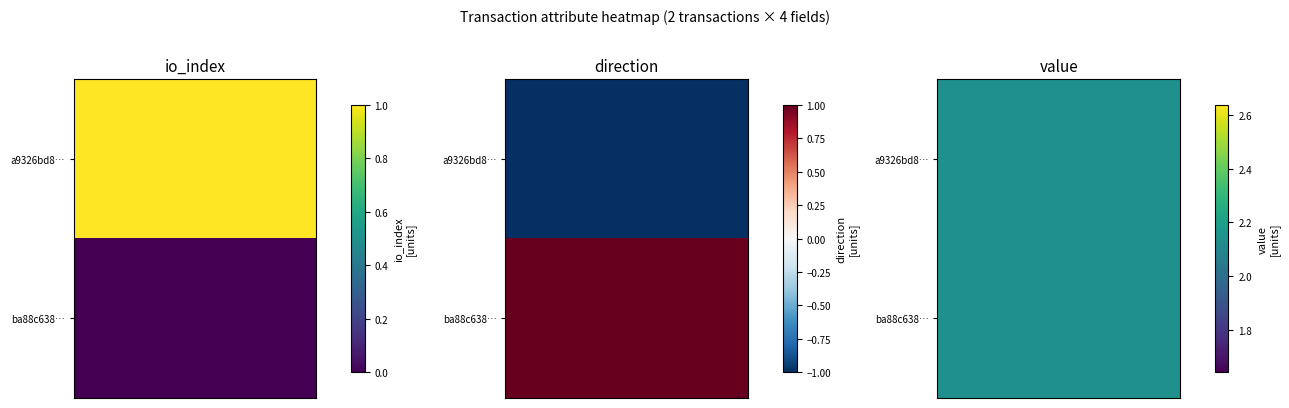

What is the difference between the ba88c63958982562f2c0bd57baf5c03b7ac990d values at valid_mainchain and io_index?

1.0